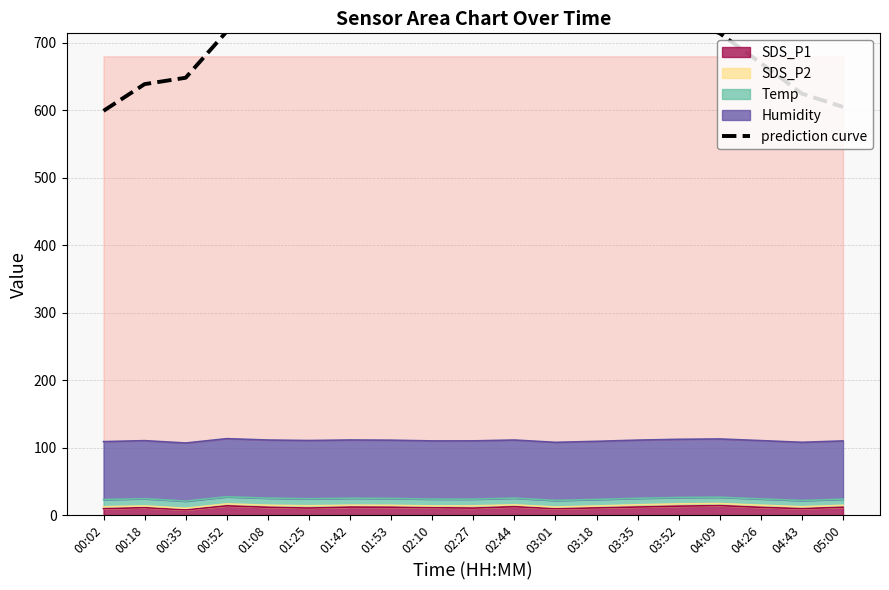

Read the value at 02:44.

792.9